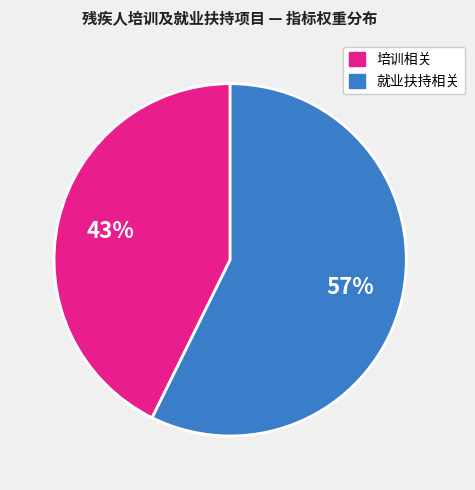

To the nearest percent, what is the average slice percentage?

50%